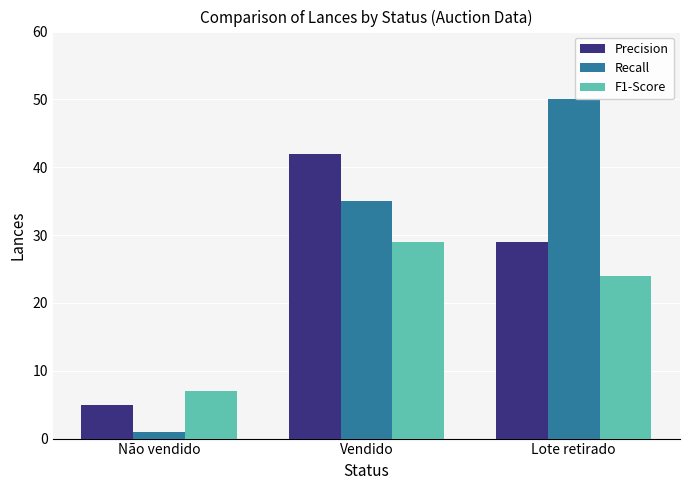

The value of Recall at Não vendido is 1. True or false?

True